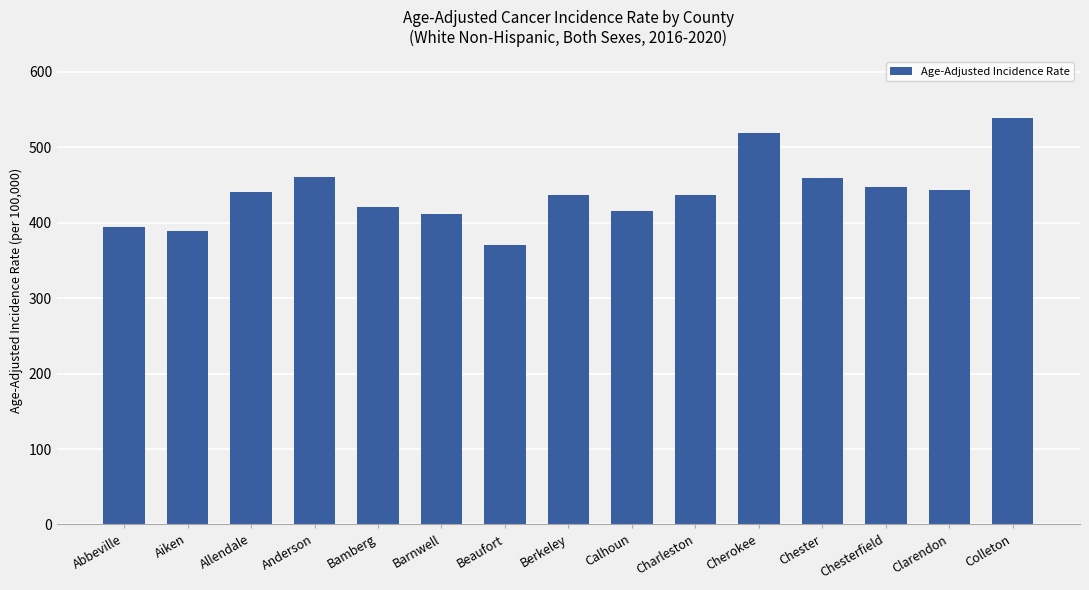

What is the change in value from Barnwell to Calhoun?

+4.5